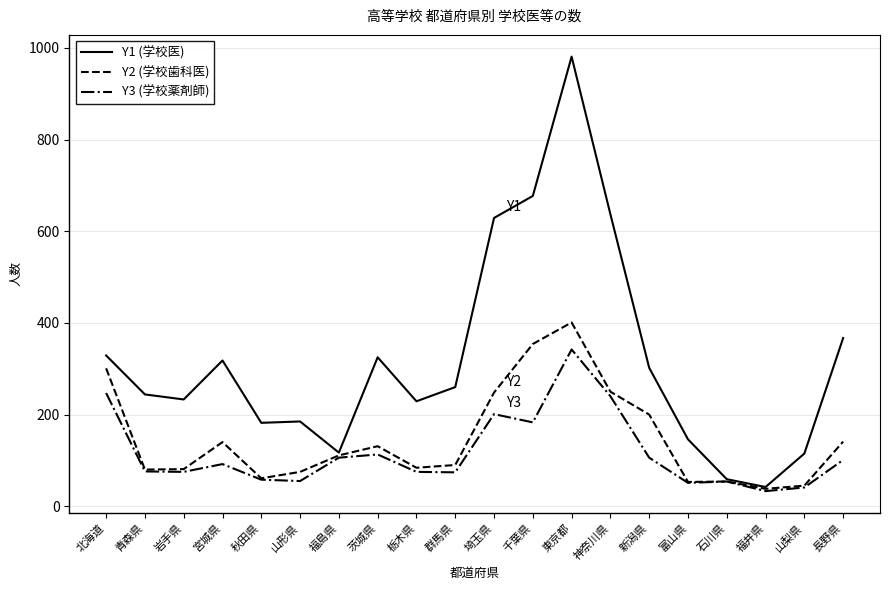

At which category is the sum across all series the highest?

東京都